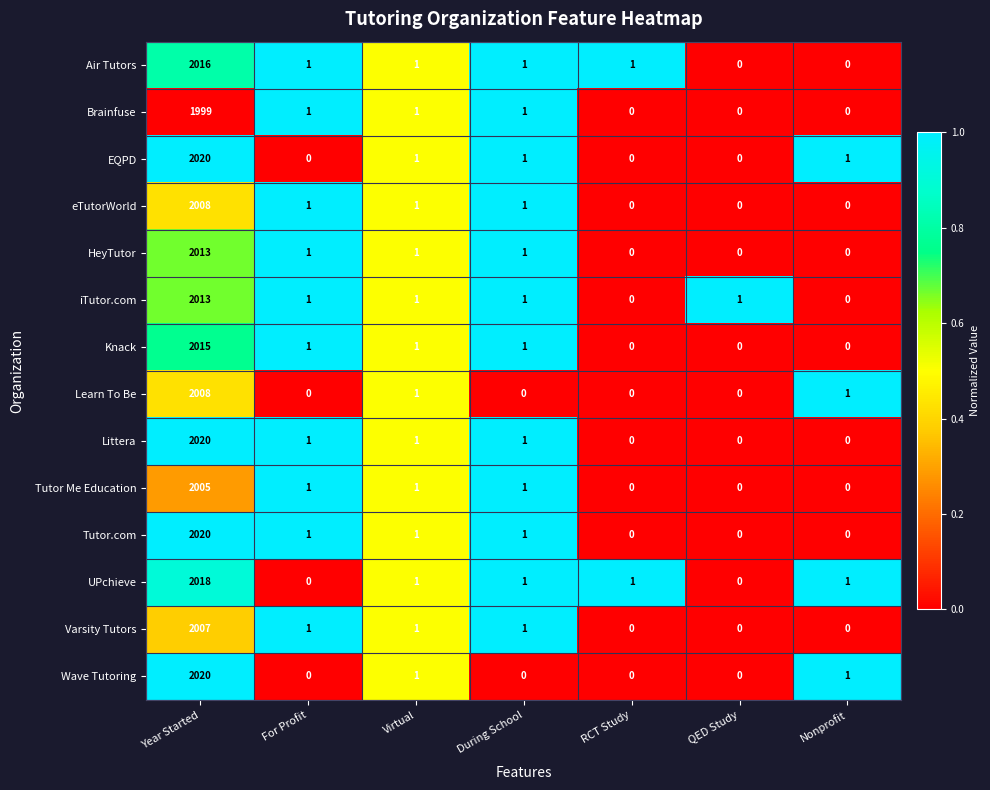

What is the difference between the highest and lowest values at Nonprofit?

1